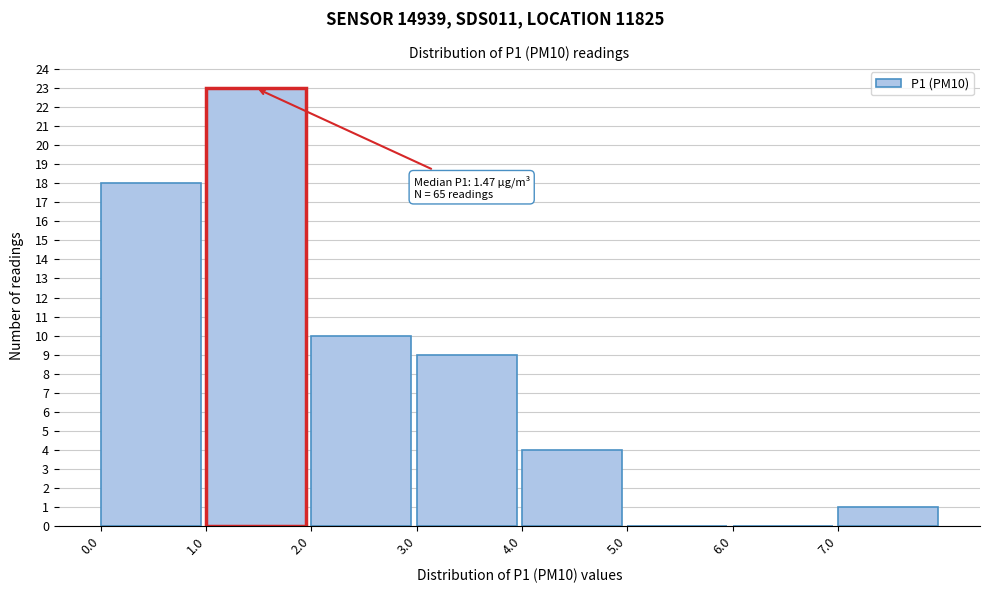

Over which range of the x-axis is the bar tallest?

1 to 2